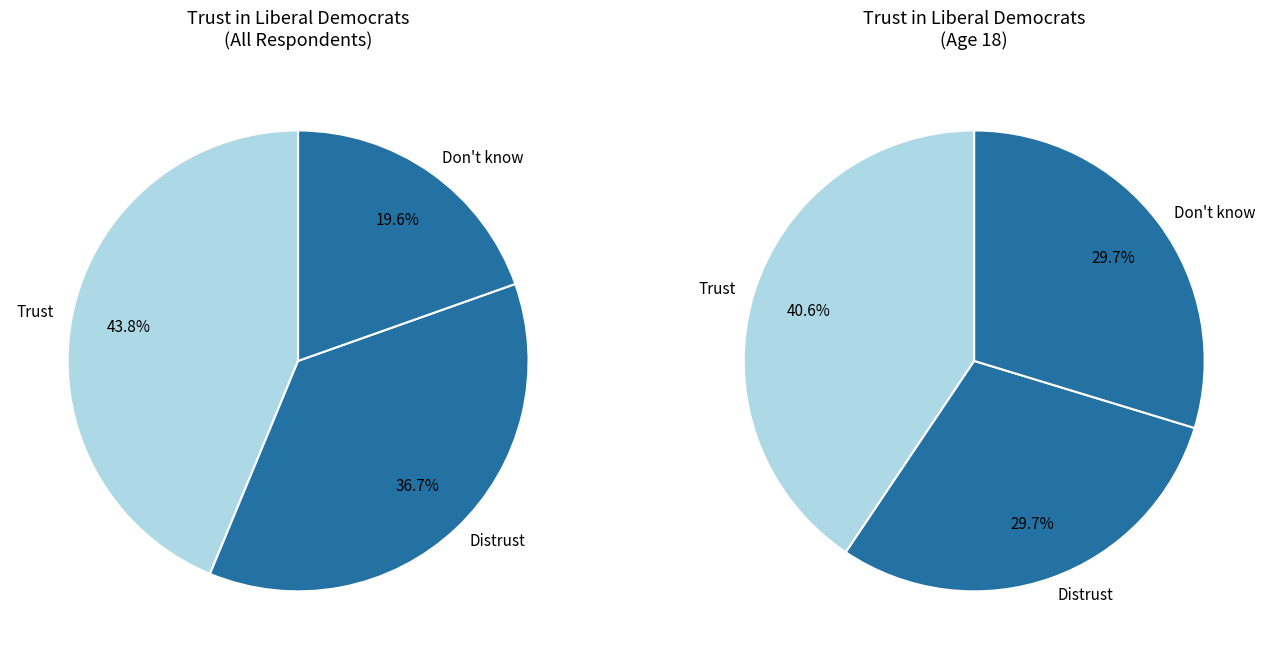

True or false: 24 accounts for 1% of the total.

False